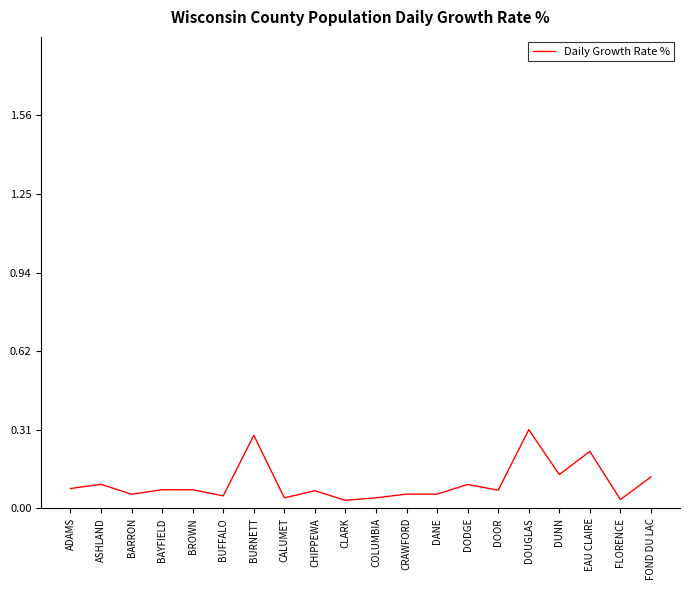

The chart shows a value of 0.1 at DOOR. True or false?

True